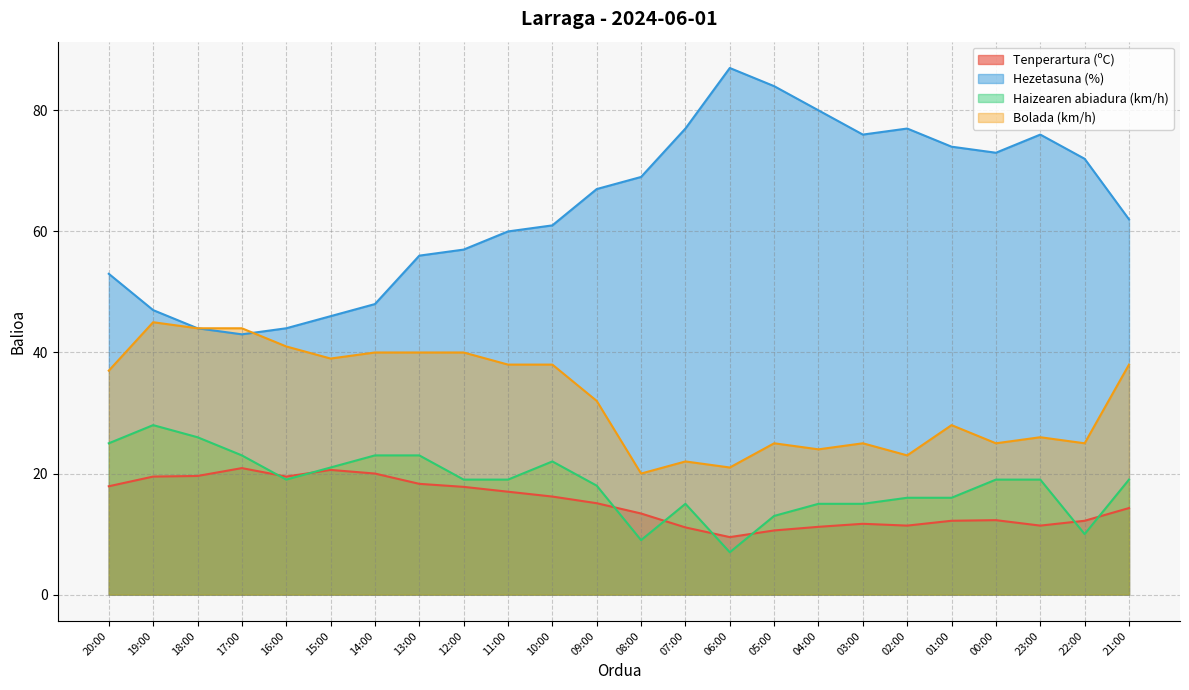

Which label corresponds to the smallest value in the chart?

06:00